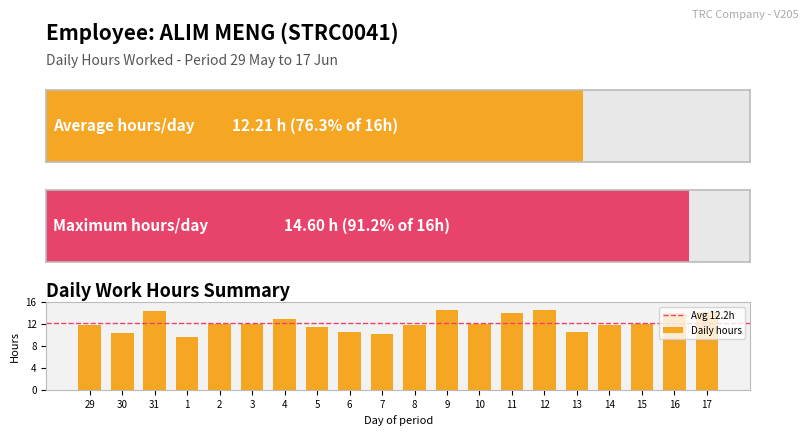

What is the difference between the second highest and second lowest values?

4.3